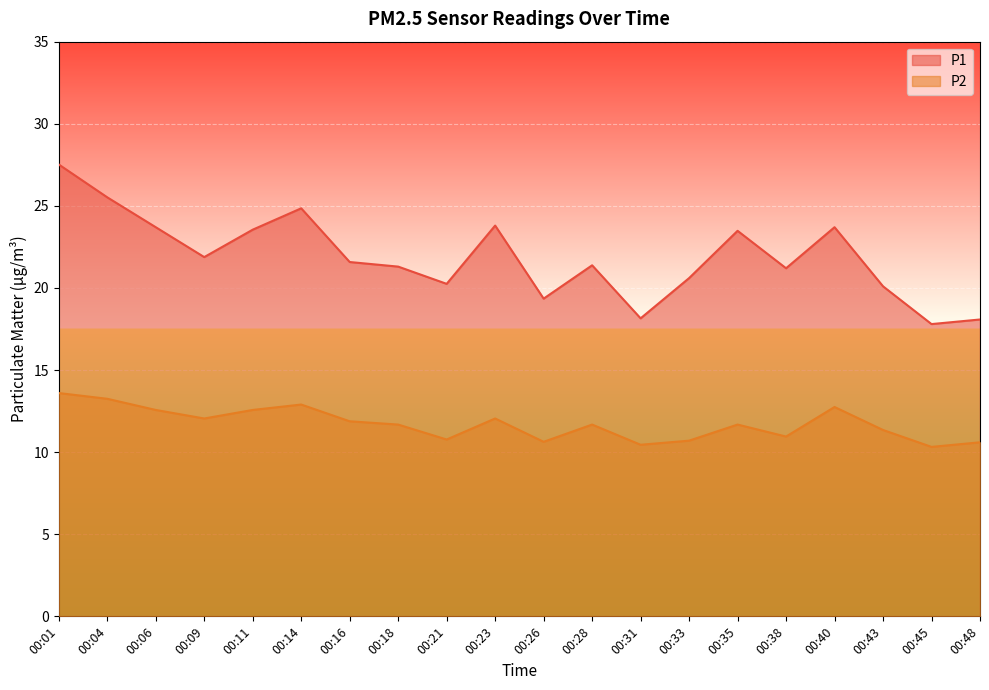

Does the chart display data point markers on the line(s)?

No